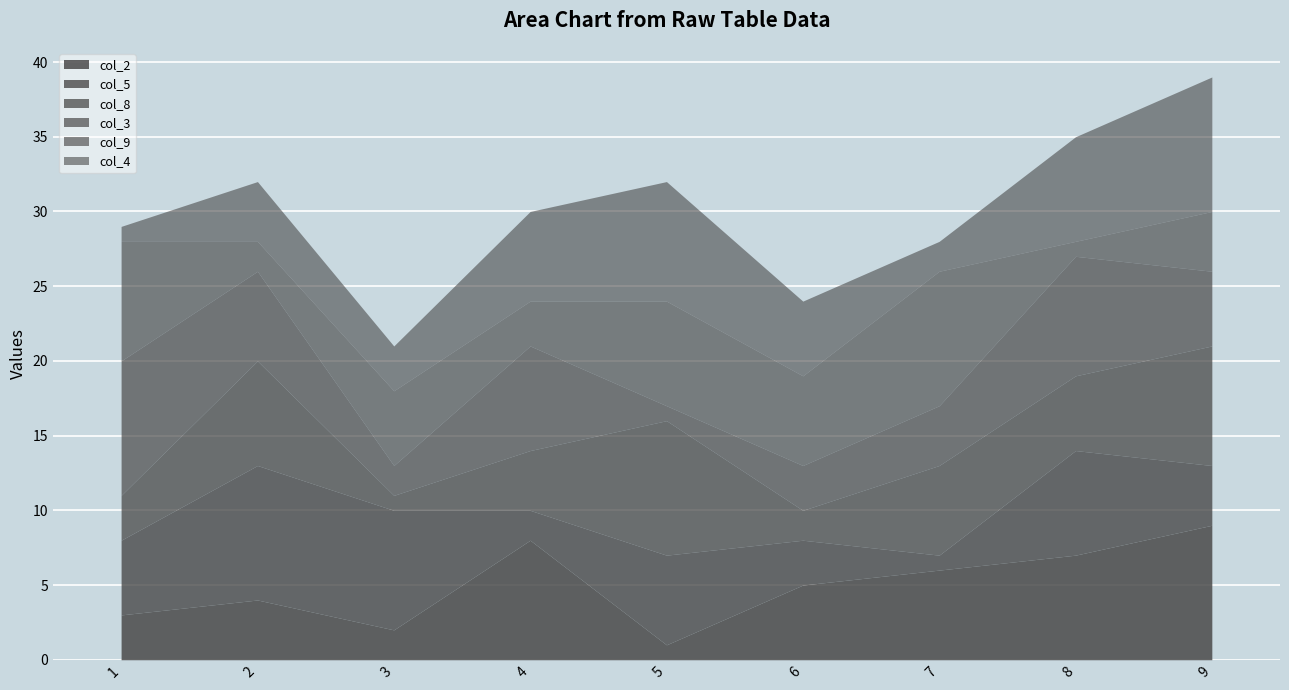

What is the maximum value for col_9?

9